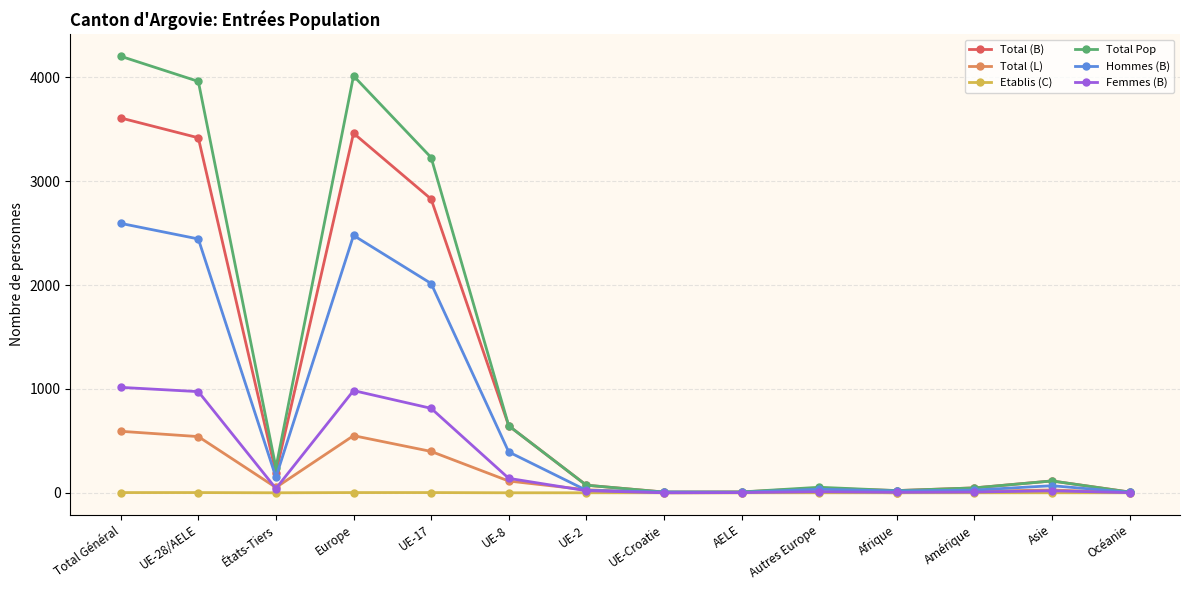

The value of Total (L) at Europe is 550. True or false?

True